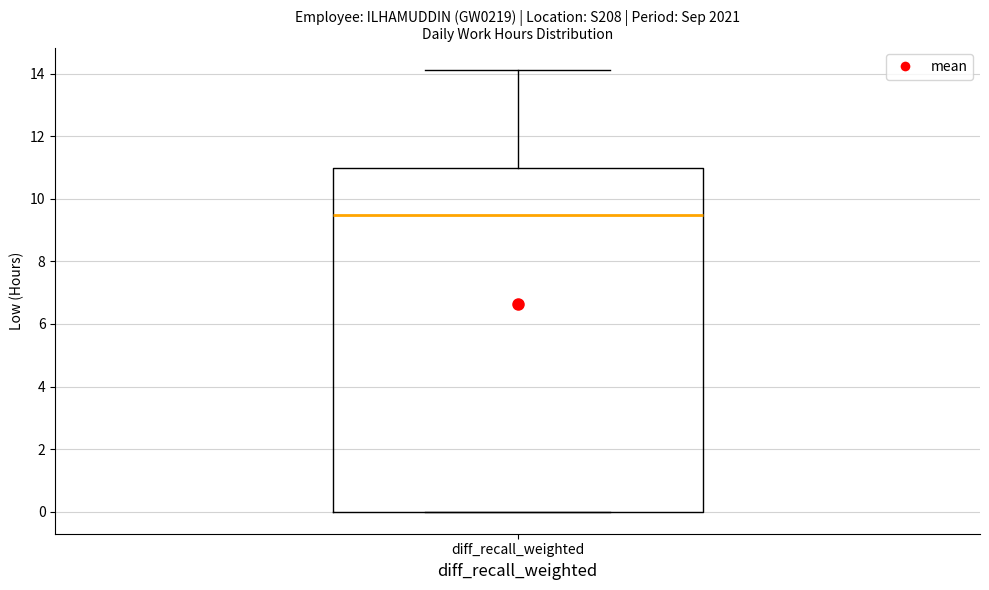

Read this box plot against the y-axis: the position of the median line, the range covered by the box, and the ends of both whiskers. The values are not printed on the chart, so give them approximately, as read against the axis.

median 9.4, box 0.0 to 11.0, whiskers 0.0 to 14.2